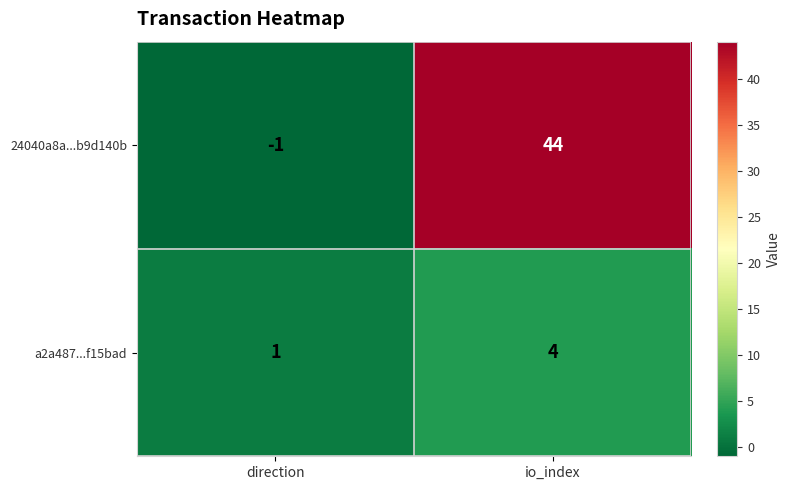

Count the number of categories in the chart.

2